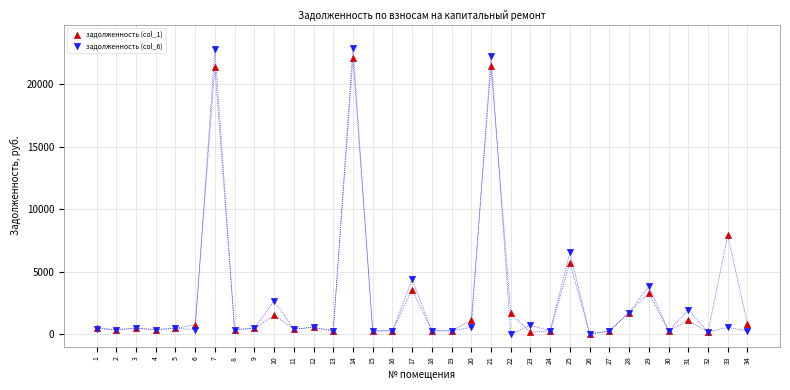

Across all series, what Y value is closest to 11461?

7913.3